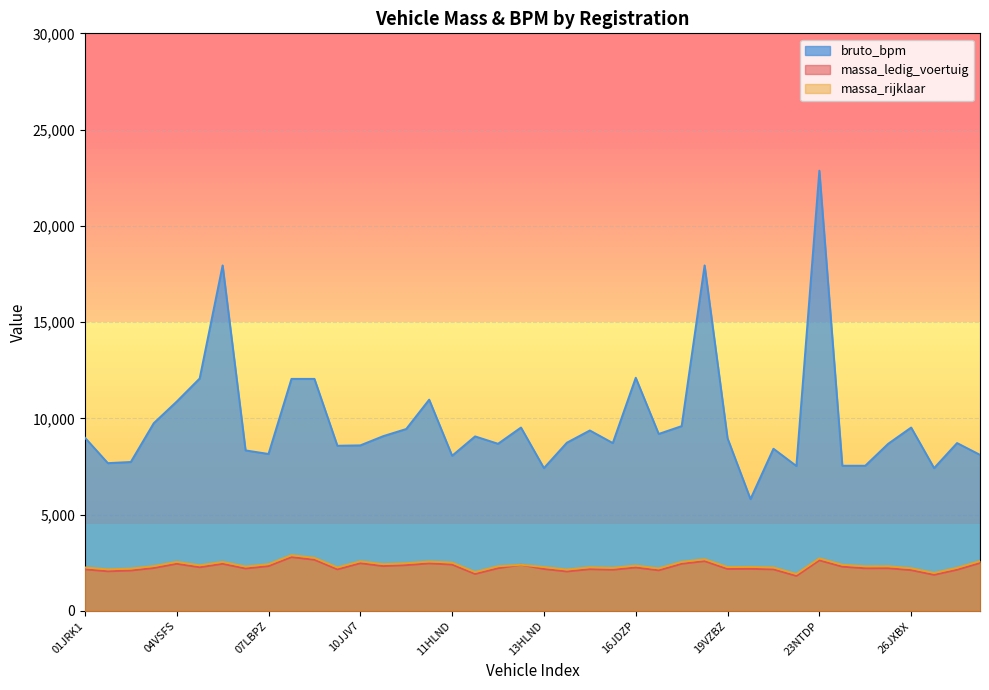

Which series has the largest total across all categories?

bruto_bpm